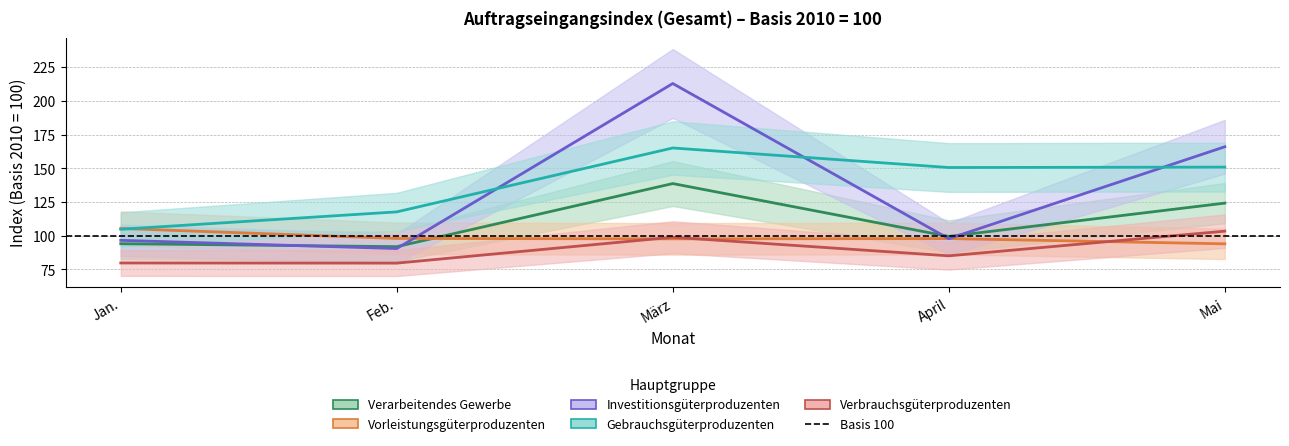

Reading left to right, what are all the values shown in this chart?

Verarbeitendes Gewerbe: Jan.=94.1	Feb.=91.9	März=138.7	April=99.5	Mai=124.2
Vorleistungsgüterproduzenten: Jan.=105.4	Feb.=98.0	März=97.7	April=97.9	Mai=94.0
Investitionsgüterproduzenten: Jan.=96.6	Feb.=90.5	März=212.9	April=97.8	Mai=166.0
Gebrauchsgüterproduzenten: Jan.=104.8	Feb.=117.7	März=165.1	April=150.6	Mai=150.9
Verbrauchsgüterproduzenten: Jan.=79.8	Feb.=79.7	März=98.9	April=85.1	Mai=103.4